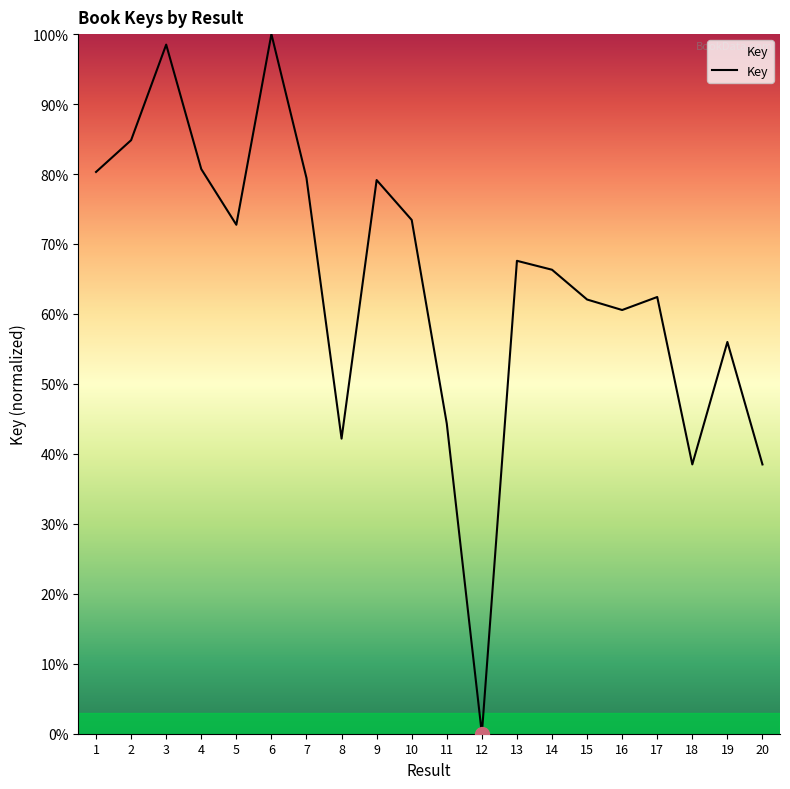

Approximately how many times larger is the value at 19 compared to 7?

0.7